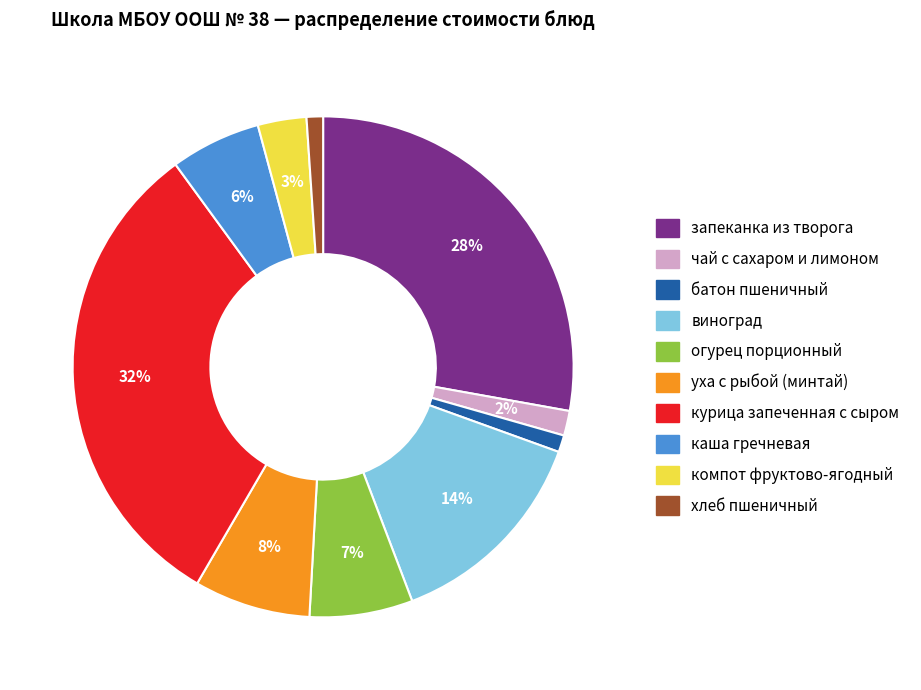

Which has a higher value, чай с сахаром и лимоном or батон пшеничный?

чай с сахаром и лимоном